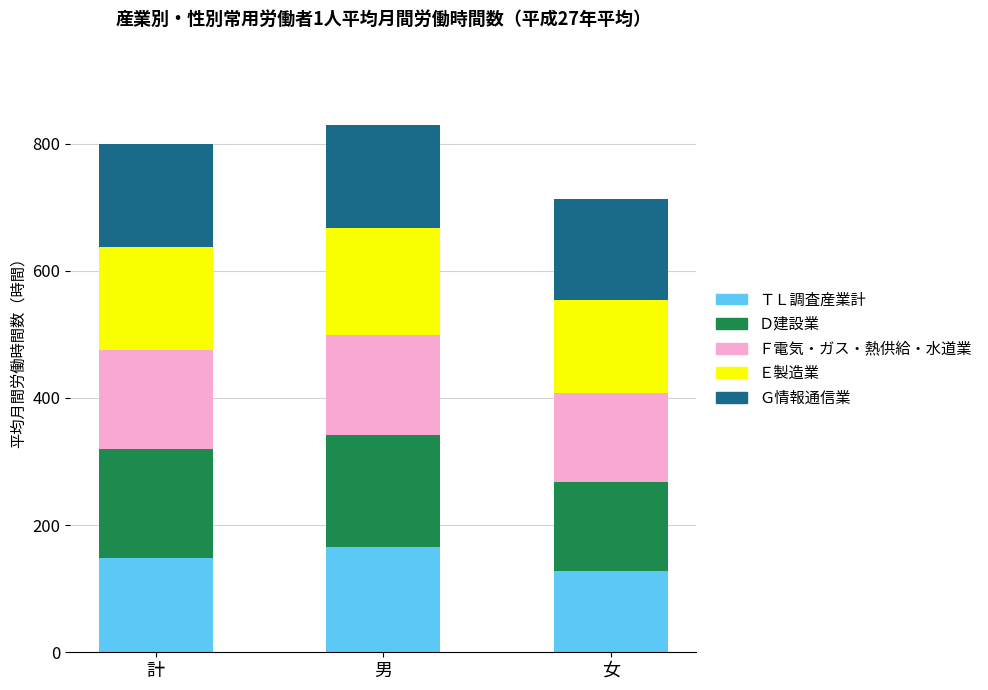

What is the total value across all series at 男?

829.4